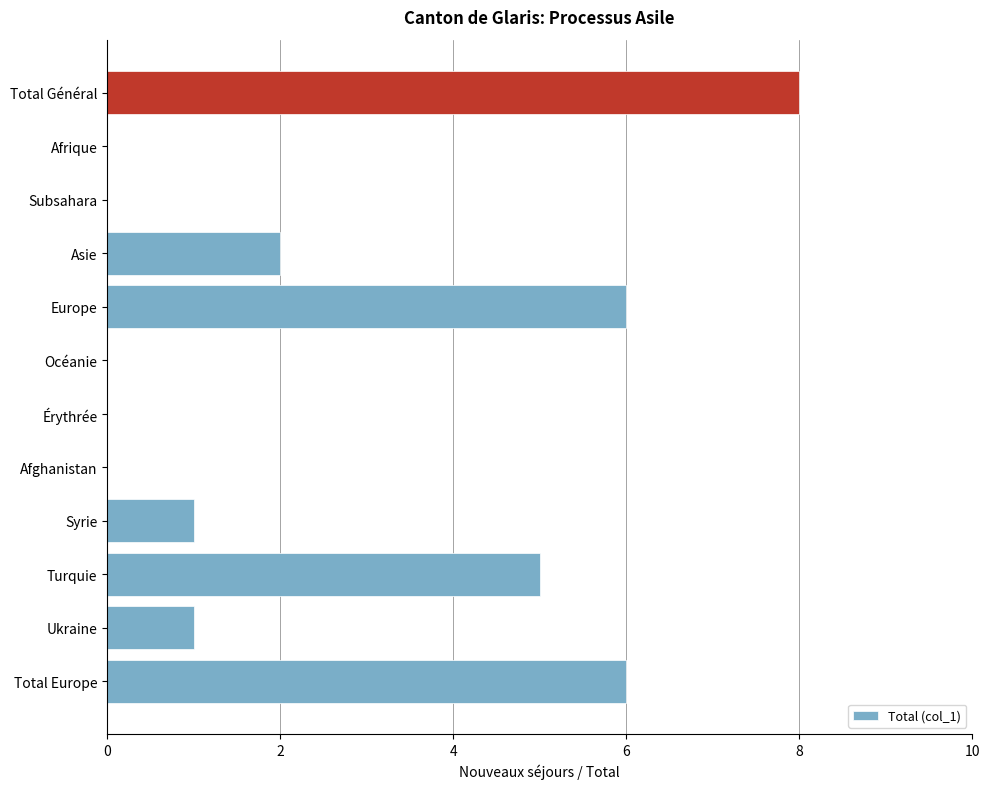

Count the number of data series in this chart.

1